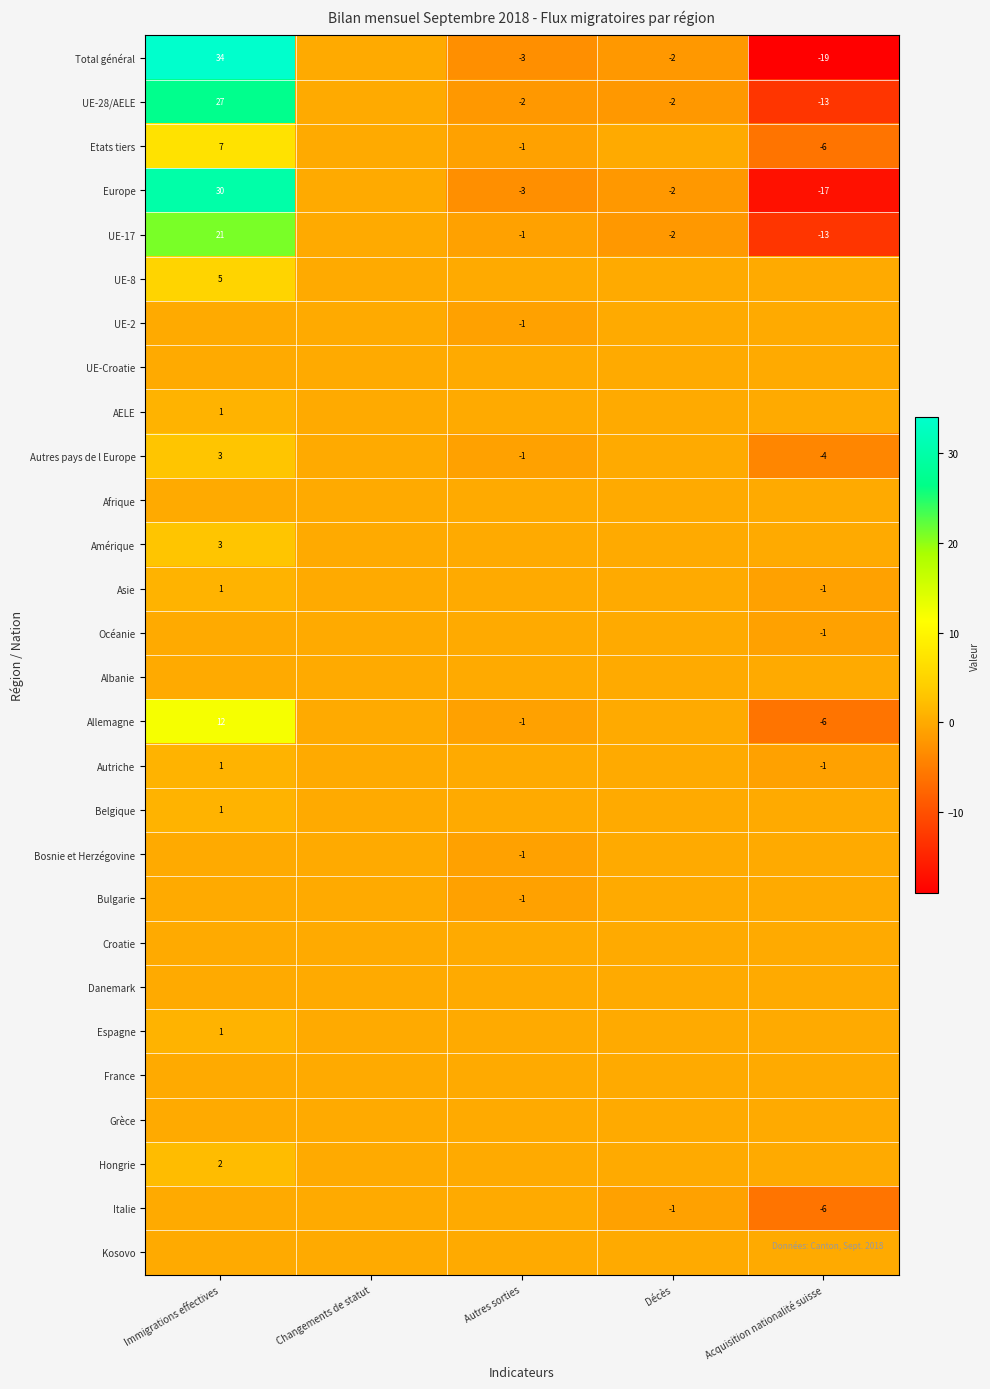

Between Changements de statut and Acquisition nationalité suisse, which is larger?

Changements de statut